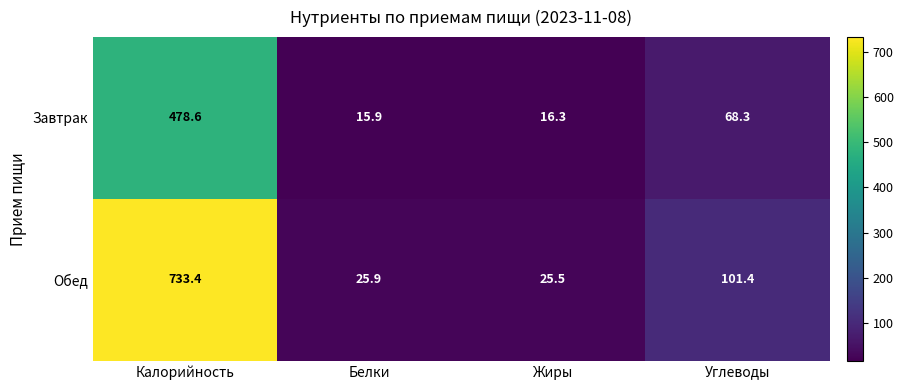

At how many categories does at least one series exceed 301?

1